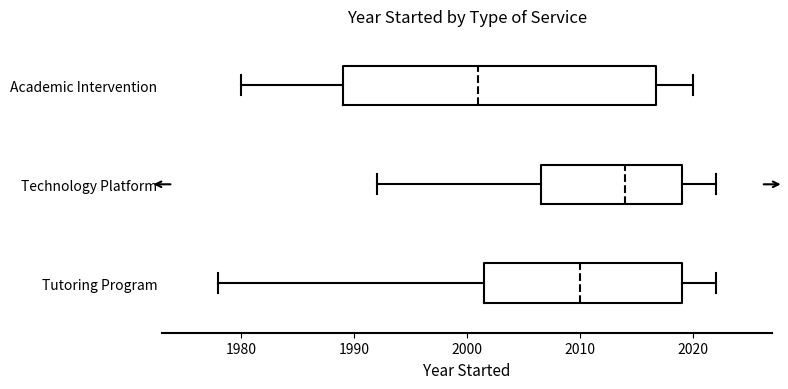

Reading bottom to top, read every box against the x-axis: the position of its median line, the range the box covers, and the ends of its whiskers. The values are not printed on the chart, so give them approximately, as read against the axis.

Tutoring Program: median 2010, box 2002 to 2019, whiskers 1978 to 2022
Technology Platform: median 2014, box 2007 to 2019, whiskers 1992 to 2022
Academic Intervention: median 2001, box 1989 to 2017, whiskers 1980 to 2020